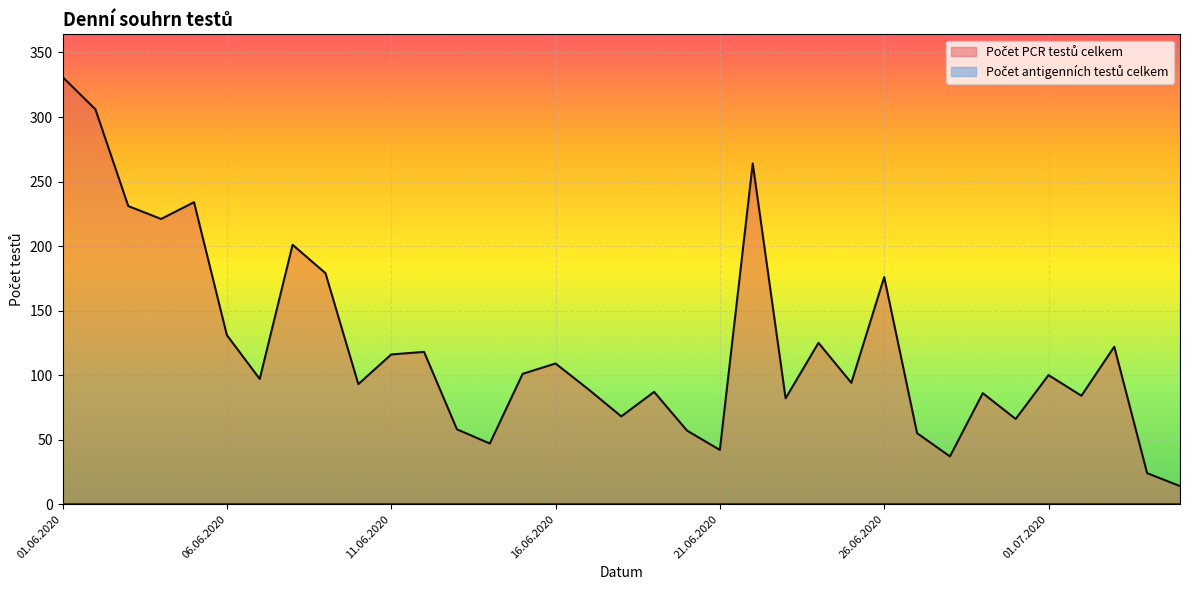

What is the change in value from 08.06.2020 to 16.06.2020?

-92